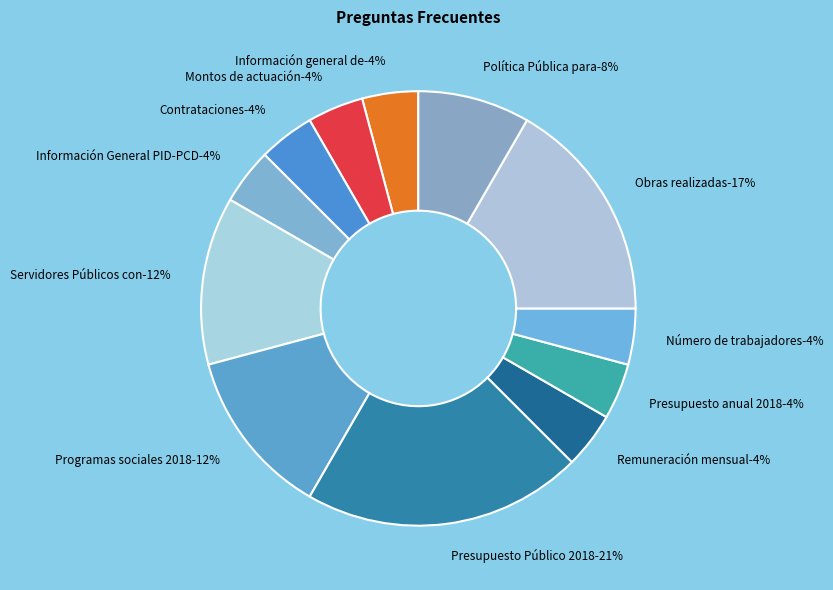

Rank the categories by value from highest to lowest.

Presupuesto Público 2018, Obras realizadas, Servidores Públicos con discapacidad, Programas sociales 2018, Política Pública para PCD, Información general de plazas, Montos de actuación, Contrataciones, Información General PID-PCD, Remuneración mensual, Presupuesto anual 2018, Número de trabajadores